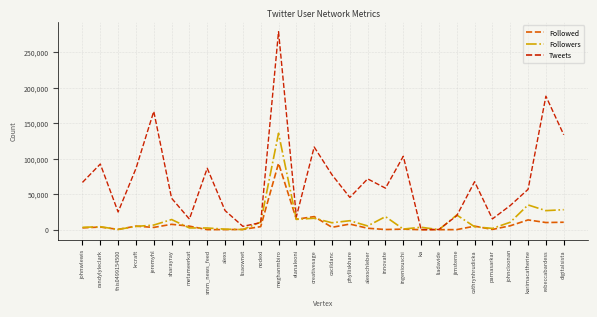

True or false: Tweets and Followers intersect in this chart.

True